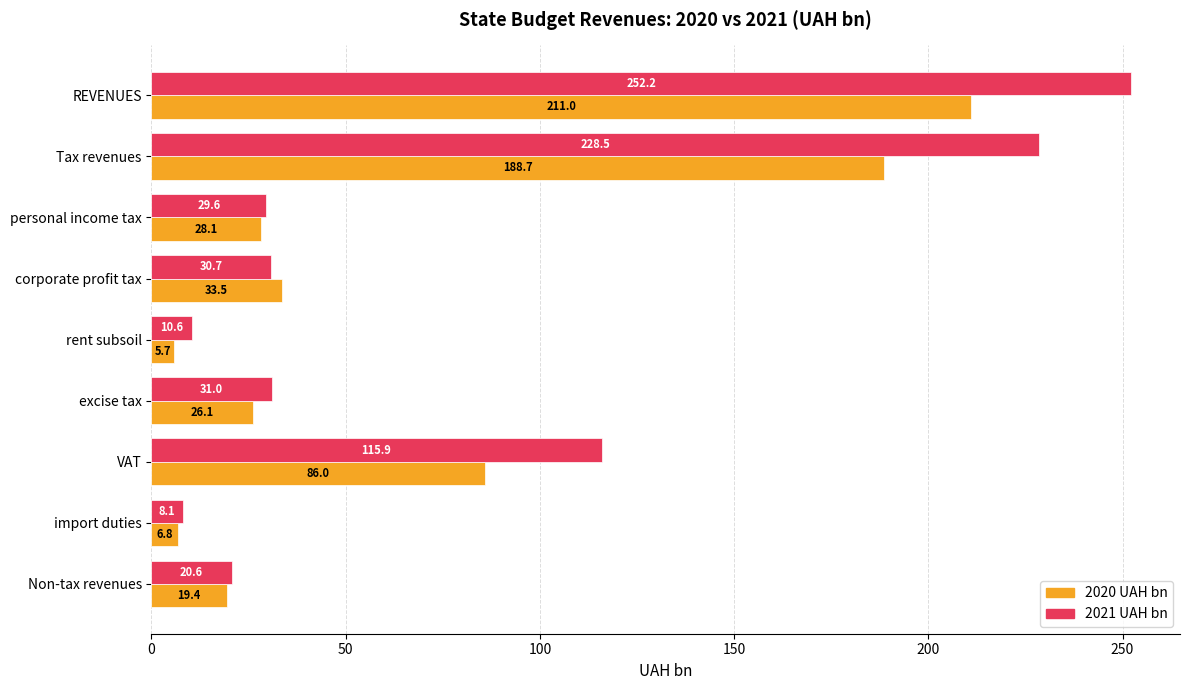

List the labels in order of 2020 UAH bn value, largest first.

REVENUES, Tax revenues, VAT, corporate profit tax, personal income tax, excise tax, Non-tax revenues, import duties, rent subsoil